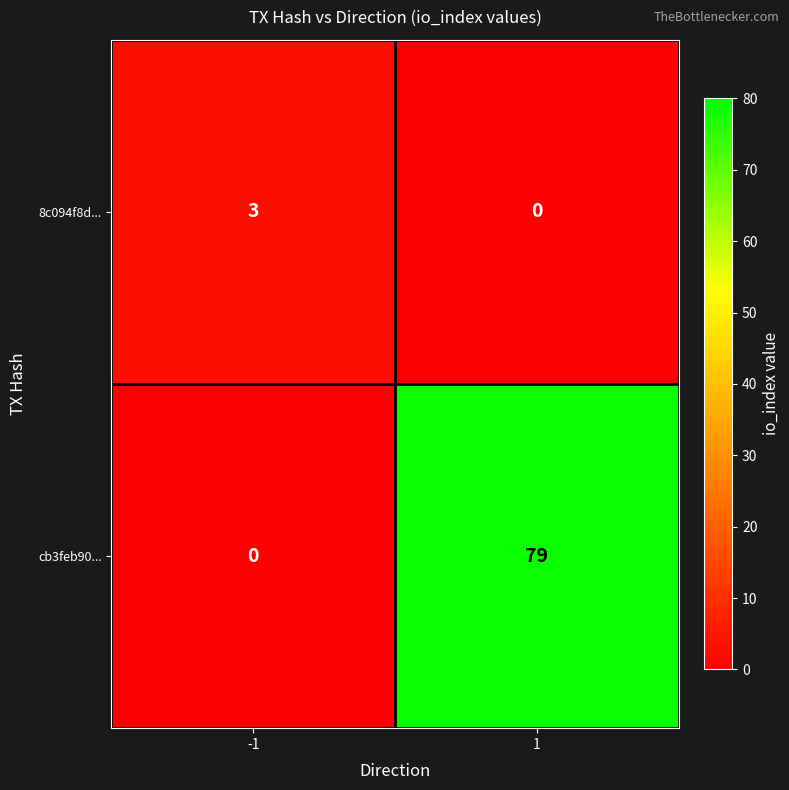

What is the sum of all 8c094f8d... values?

3